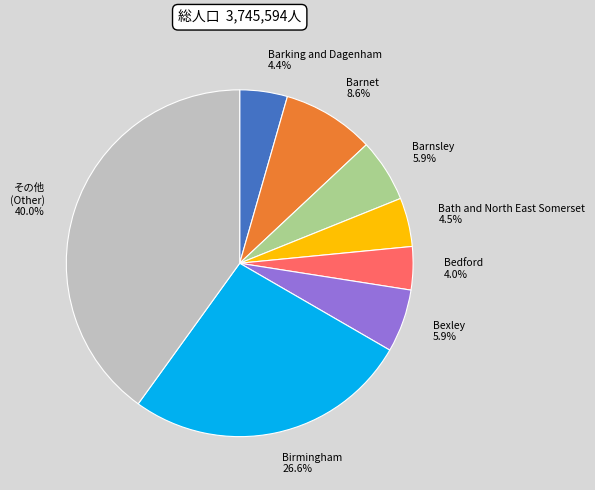

Which category has the biggest portion of the pie?

その他 (Other)